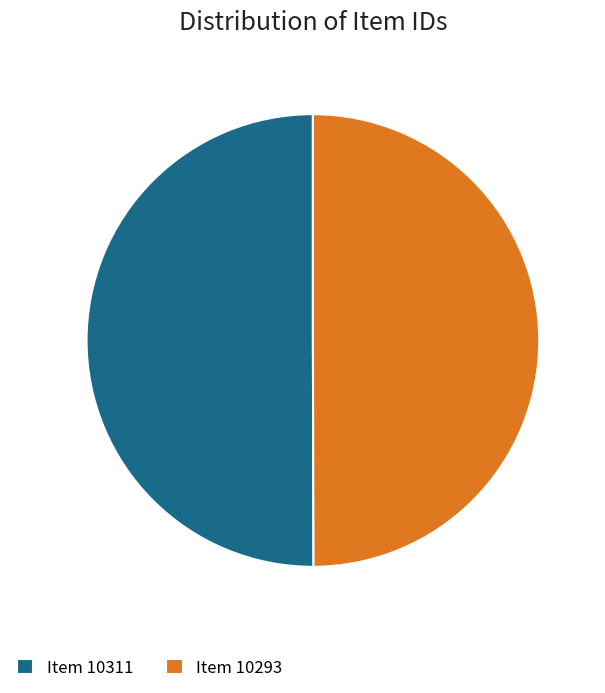

Do Item 10293 and Item 10311 together represent more than half of the pie?

Yes